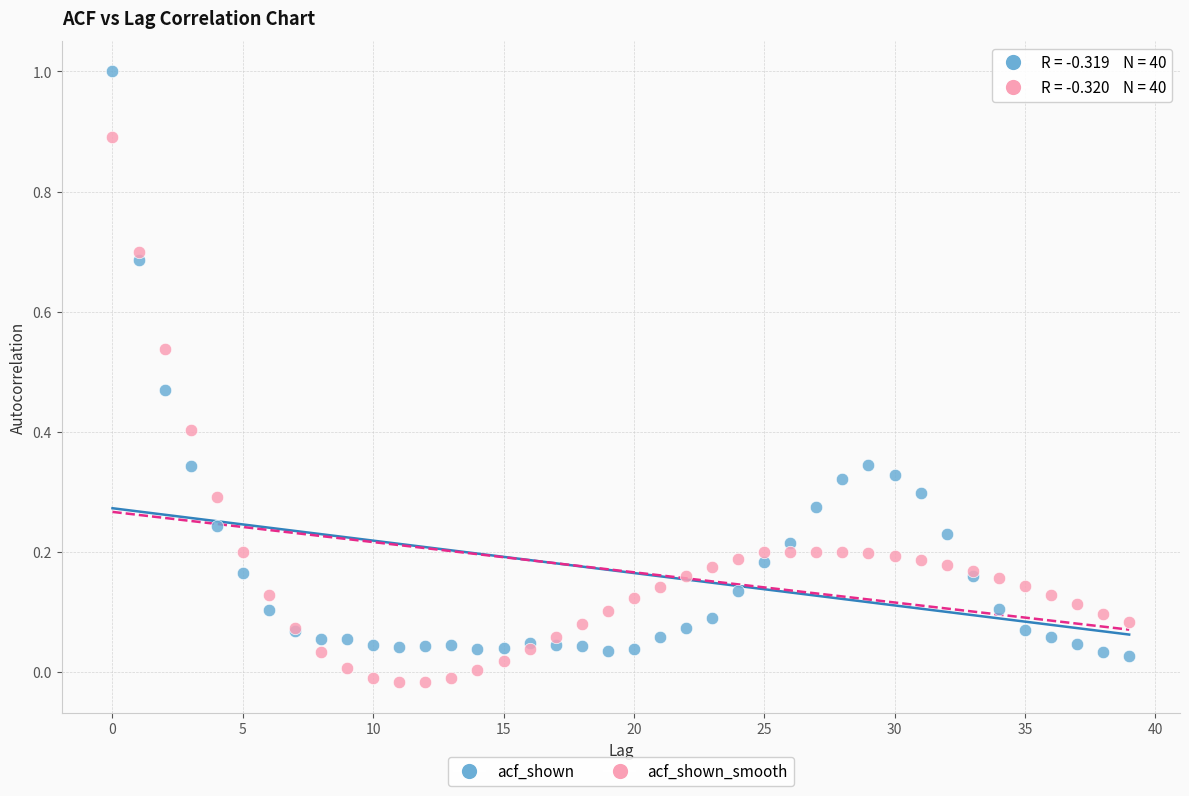

Which series contains the lowest Y value?

acf_shown_smooth